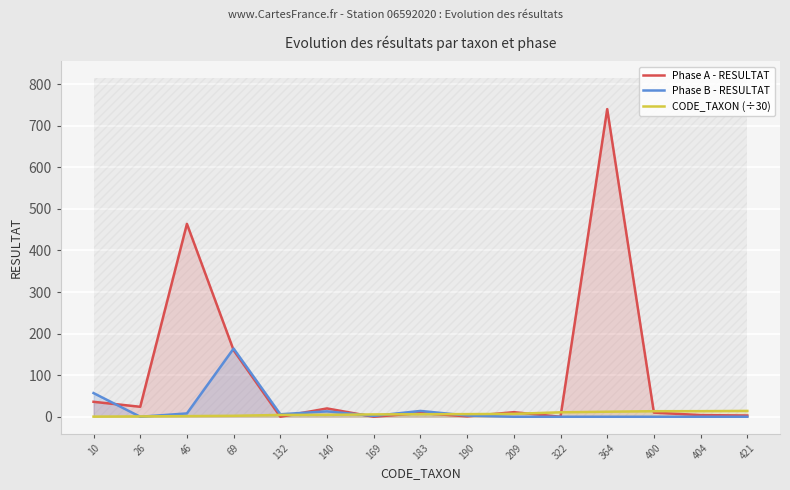

Reading right to left, transcribe all the data shown in this chart.

Phase A - RESULTAT: 421=3.0	404=4.0	400=10.0	364=740.0	322=0.0	209=11.0	190=1.0	183=9.0	169=0.0	140=20.0	132=0.0	69=160.0	46=464.0	26=24.0	10=36.0
Phase B - RESULTAT: 421=0.0	404=0.0	400=0.0	364=0.0	322=0.0	209=0.0	190=3.0	183=14.0	169=2.0	140=13.0	132=6.0	69=164.0	46=8.0	26=0.0	10=57.0
CODE_TAXON (÷30): 421=14.0	404=13.5	400=13.3	364=12.1	322=10.7	209=7.0	190=6.3	183=6.1	169=5.6	140=4.7	132=4.4	69=2.3	46=1.5	26=0.9	10=0.3